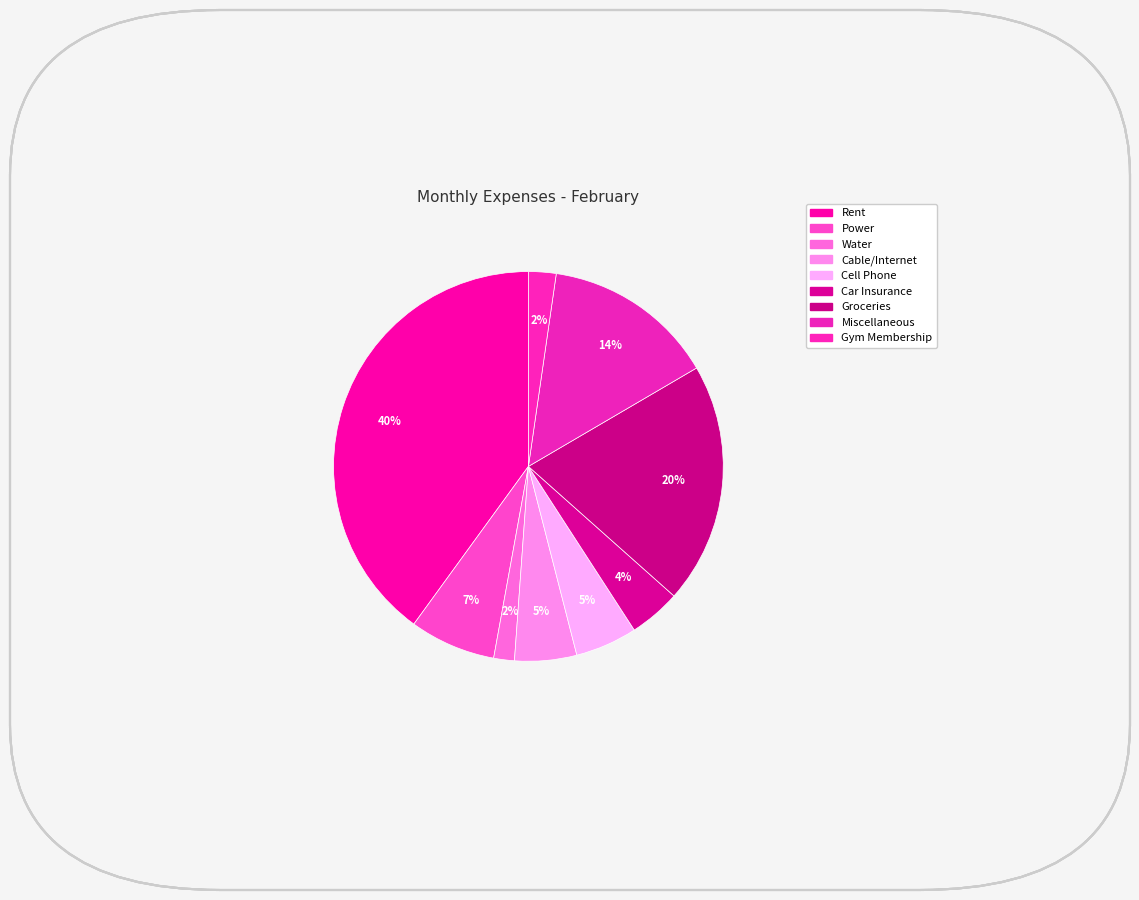

Count the number of slices in the pie.

9